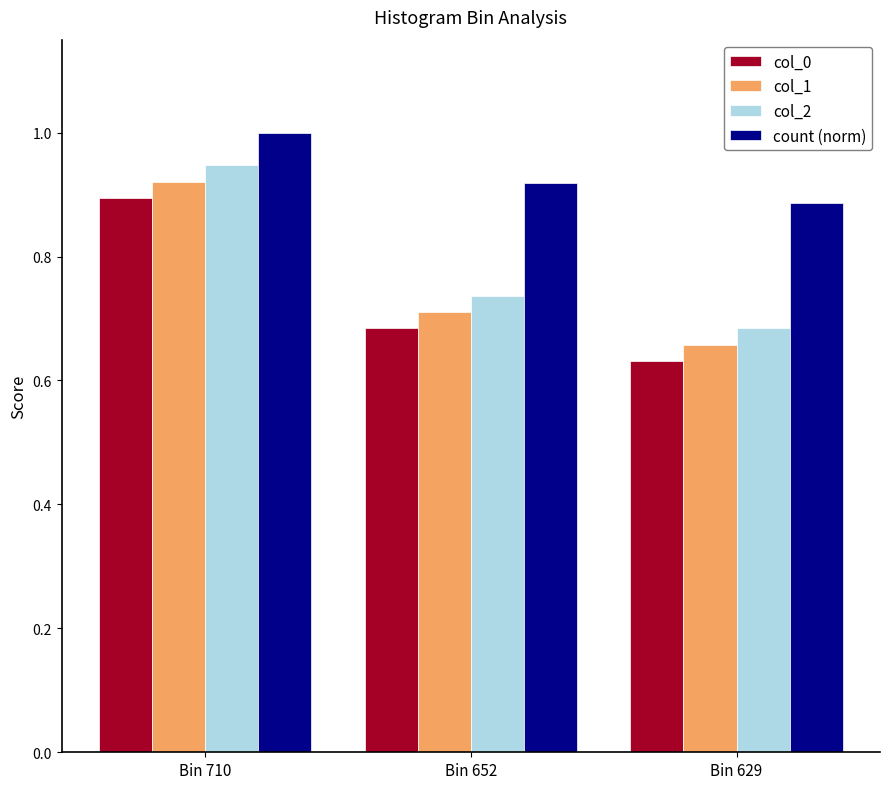

What is the sum of all col_0 values?

2.2